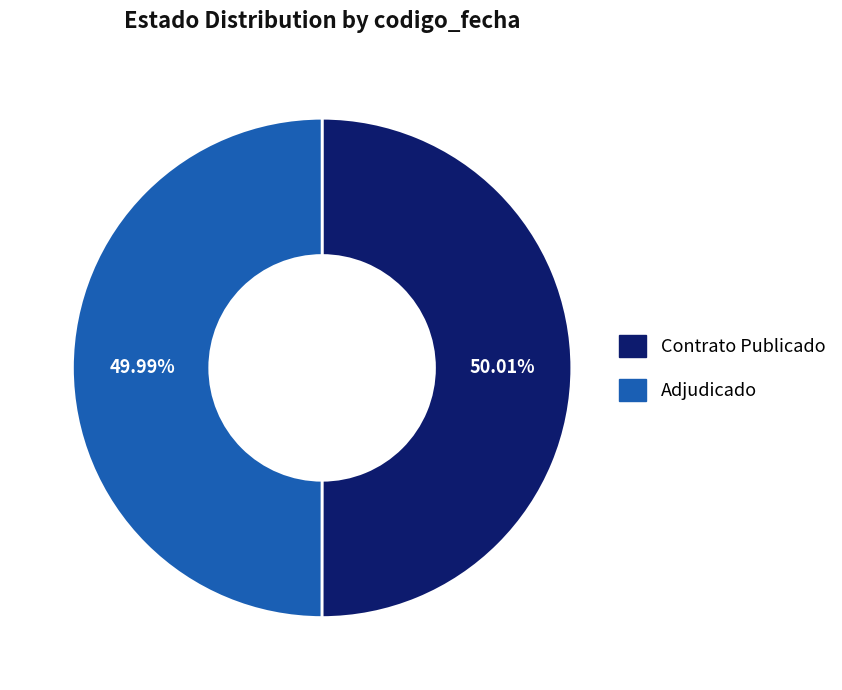

What is the ratio of the value at Contrato Publicado to the value at Adjudicado?

1.0